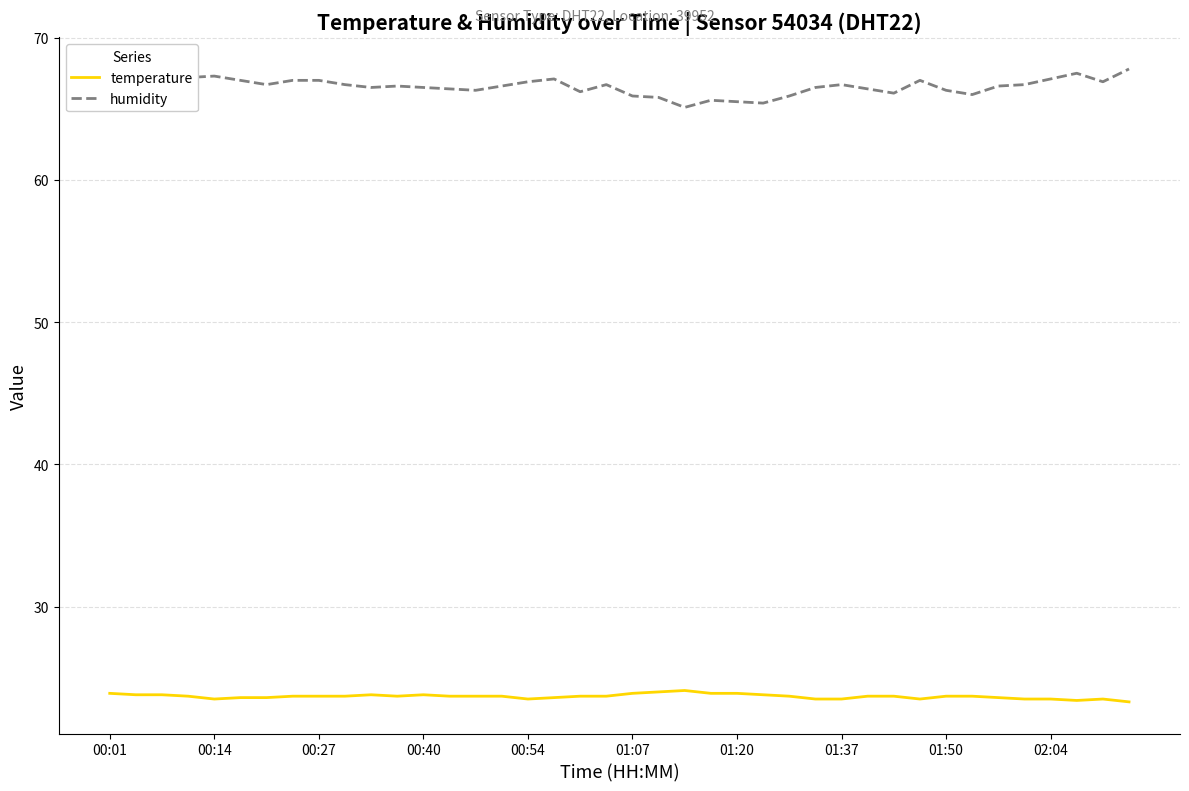

At how many categories does at least one series exceed 28?

40